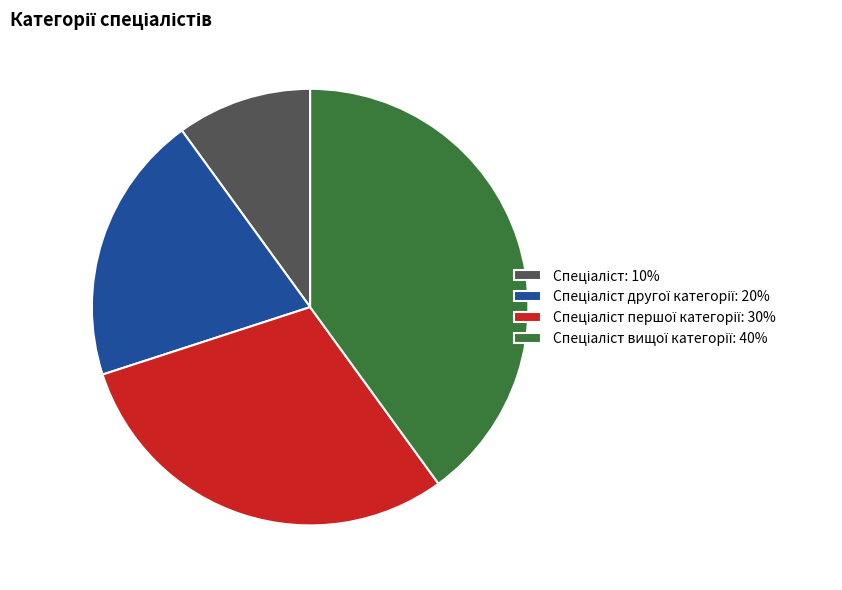

Does any single category account for the majority?

No